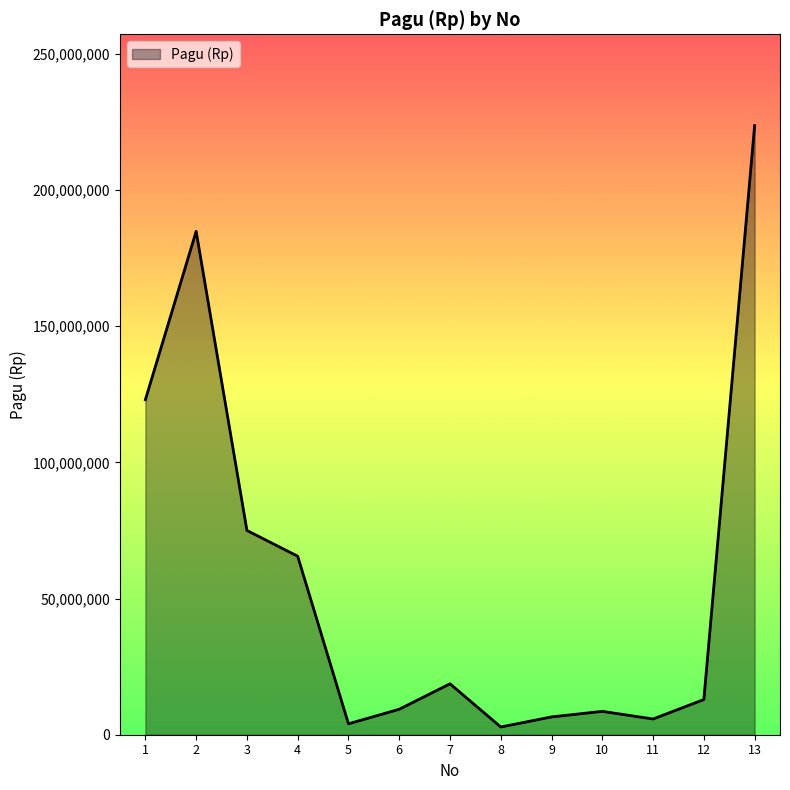

Does the chart have visible grid lines?

No